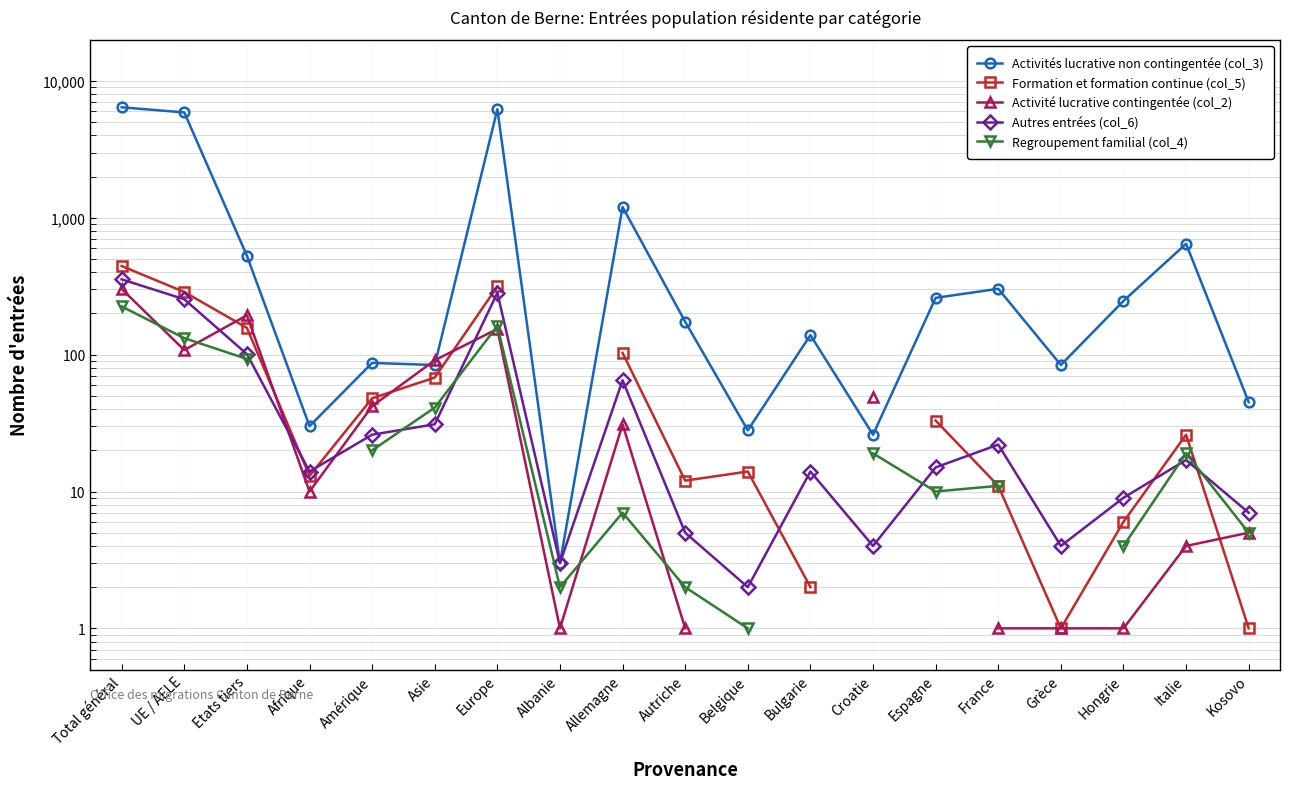

At which category does the chart reach its minimum across all series?

Grèce